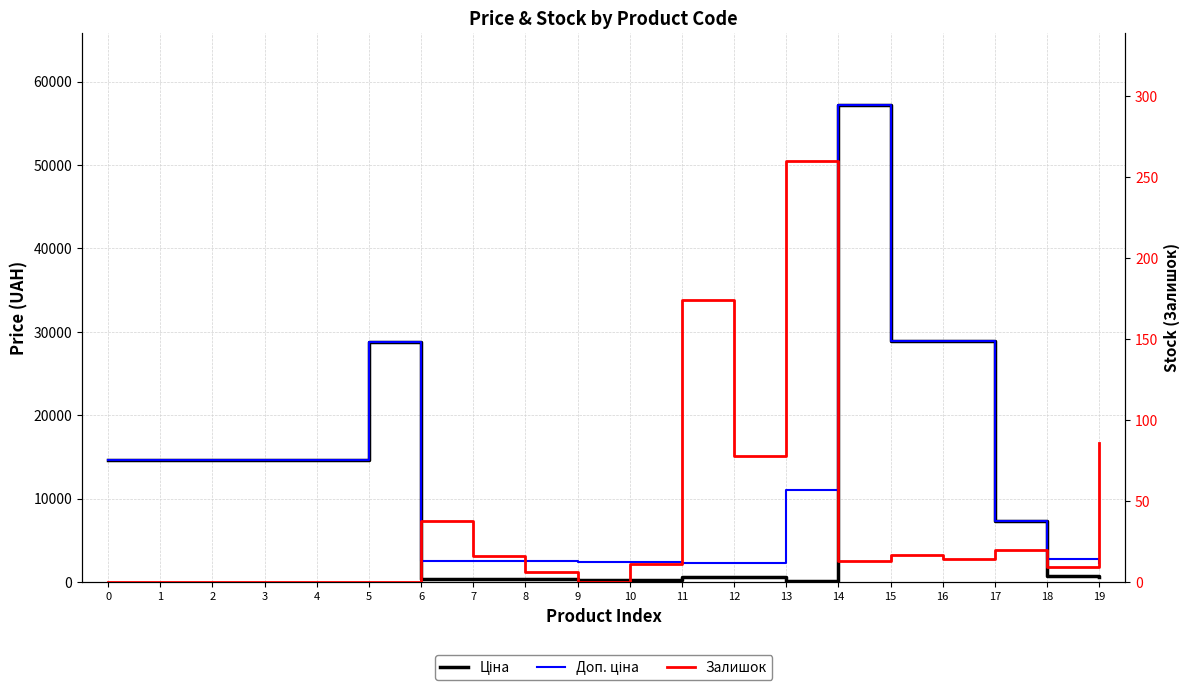

How many interior local valleys does the Залишок series have?

5